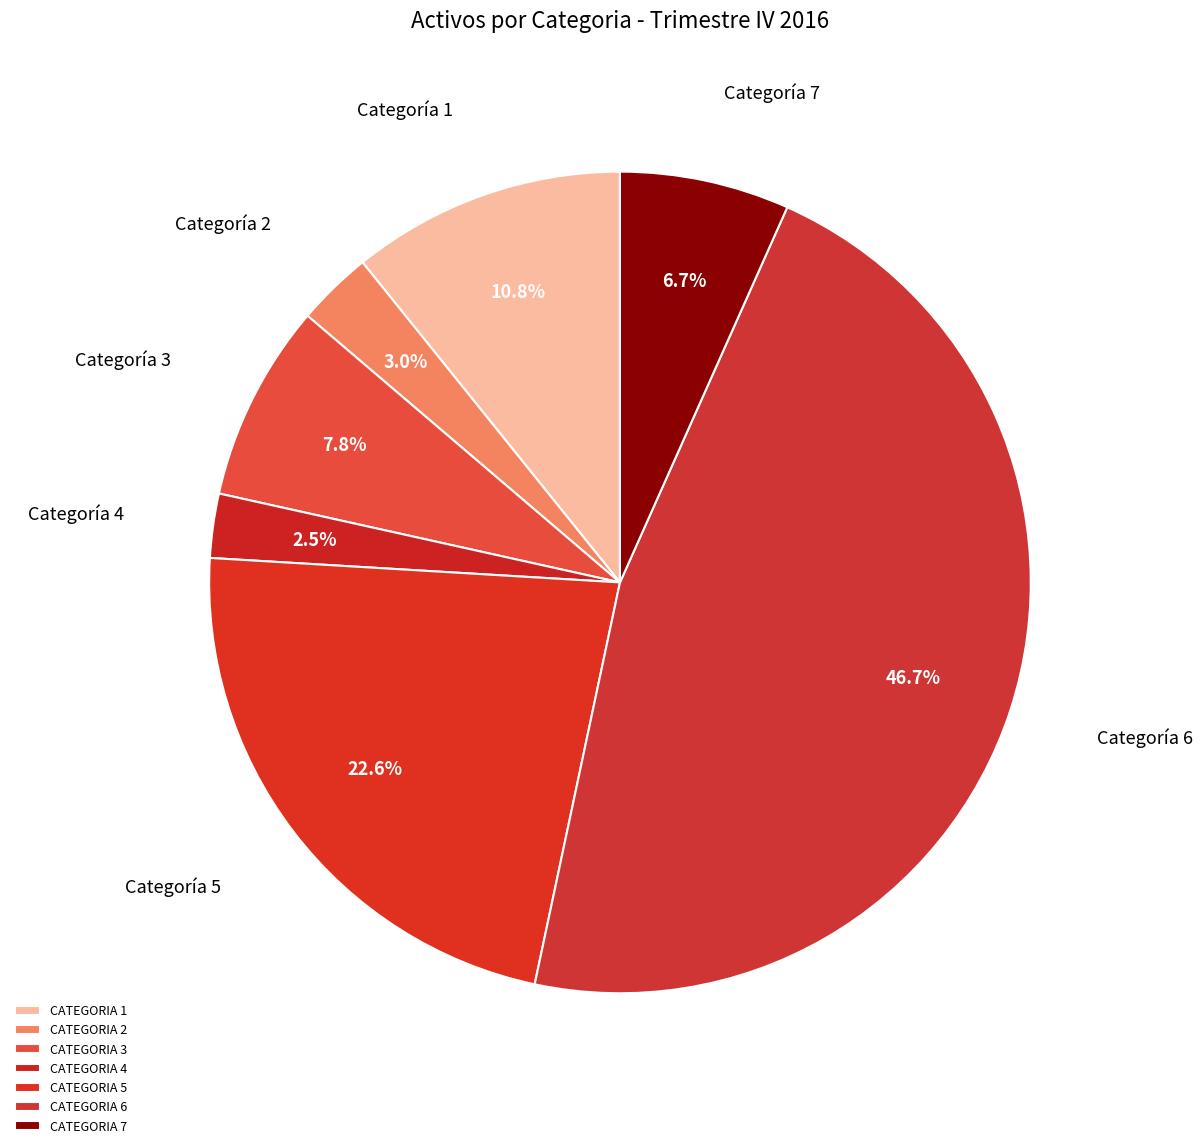

What percentage is the CATEGORIA 6 slice, to the nearest percent?

47%